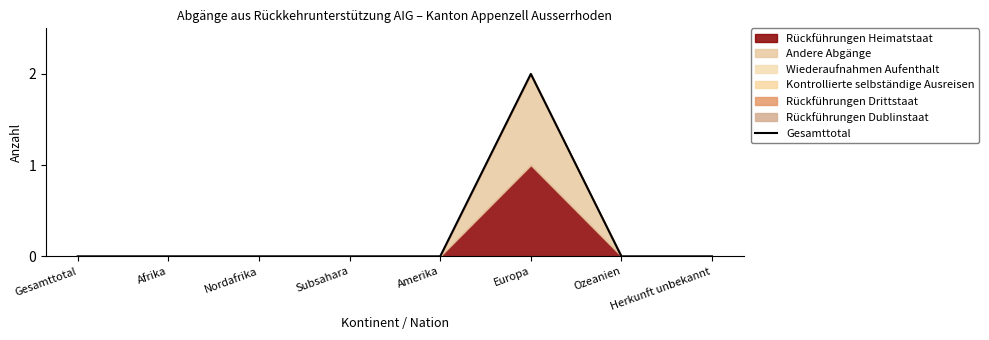

Does the chart display data point markers on the line(s)?

No